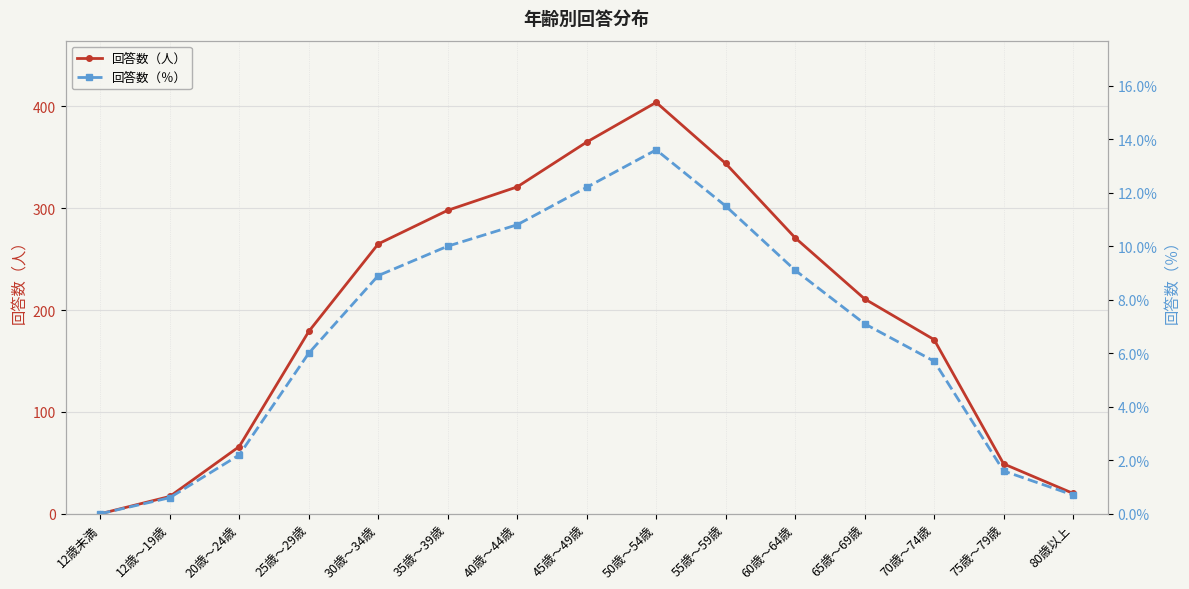

How many interior local peaks does the 回答数（％） series have?

1